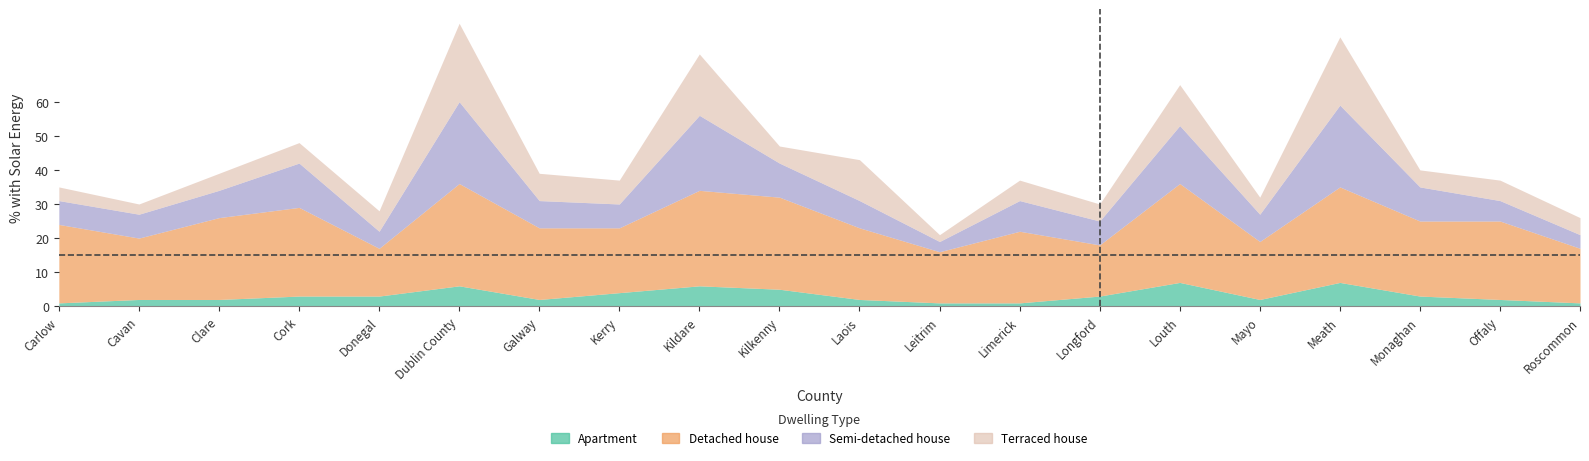

At which label does Terraced house reach its peak?

Dublin County